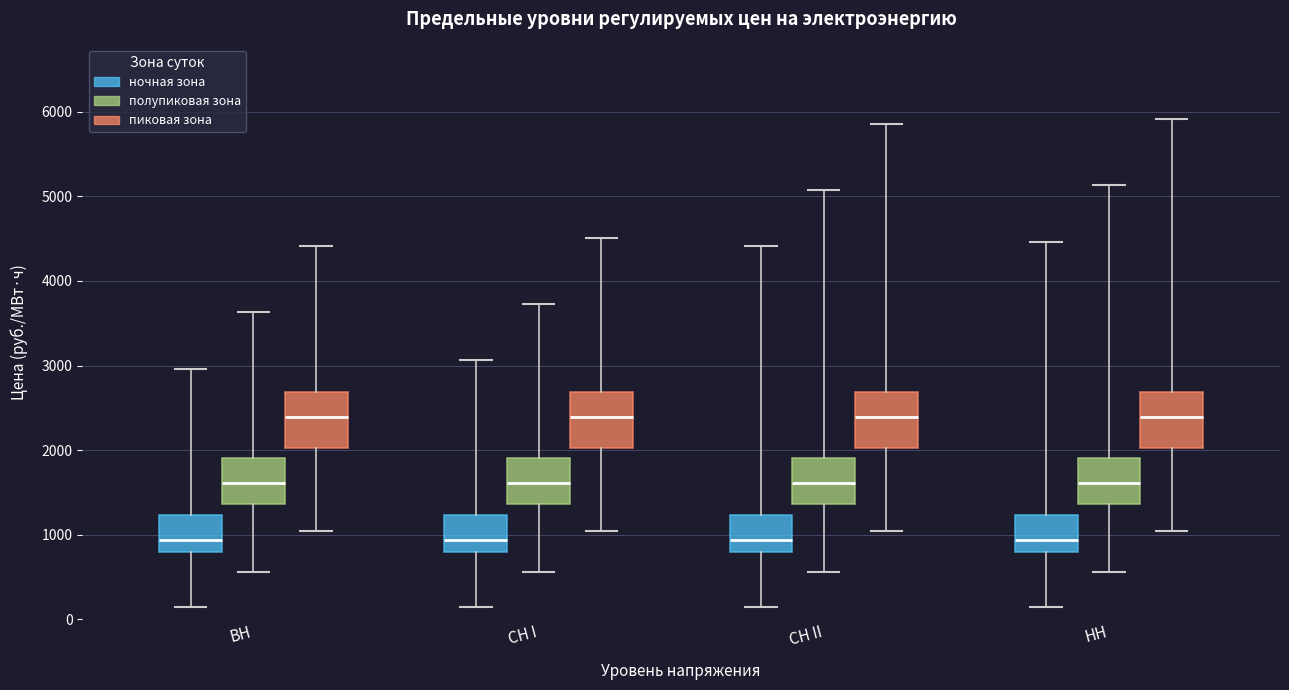

Reading left to right, transcribe this box plot: for each box, give where its median line is, the range the box spans, and where its two whiskers end, as read against the y-axis. The values are not printed on the chart, so give them approximately, as read against the axis.

ВН (ночная зона): median 900, box 800 to 1200, whiskers 100 to 3000
ВН (полупиковая зона): median 1600, box 1400 to 1900, whiskers 600 to 3600
ВН (пиковая зона): median 2400, box 2000 to 2700, whiskers 1000 to 4400
СН I (ночная зона): median 900, box 800 to 1200, whiskers 100 to 3100
СН I (полупиковая зона): median 1600, box 1400 to 1900, whiskers 600 to 3700
СН I (пиковая зона): median 2400, box 2000 to 2700, whiskers 1000 to 4500
СН II (ночная зона): median 900, box 800 to 1200, whiskers 100 to 4400
СН II (полупиковая зона): median 1600, box 1400 to 1900, whiskers 600 to 5100
СН II (пиковая зона): median 2400, box 2000 to 2700, whiskers 1000 to 5900
НН (ночная зона): median 900, box 800 to 1200, whiskers 100 to 4500
НН (полупиковая зона): median 1600, box 1400 to 1900, whiskers 600 to 5100
НН (пиковая зона): median 2400, box 2000 to 2700, whiskers 1000 to 5900